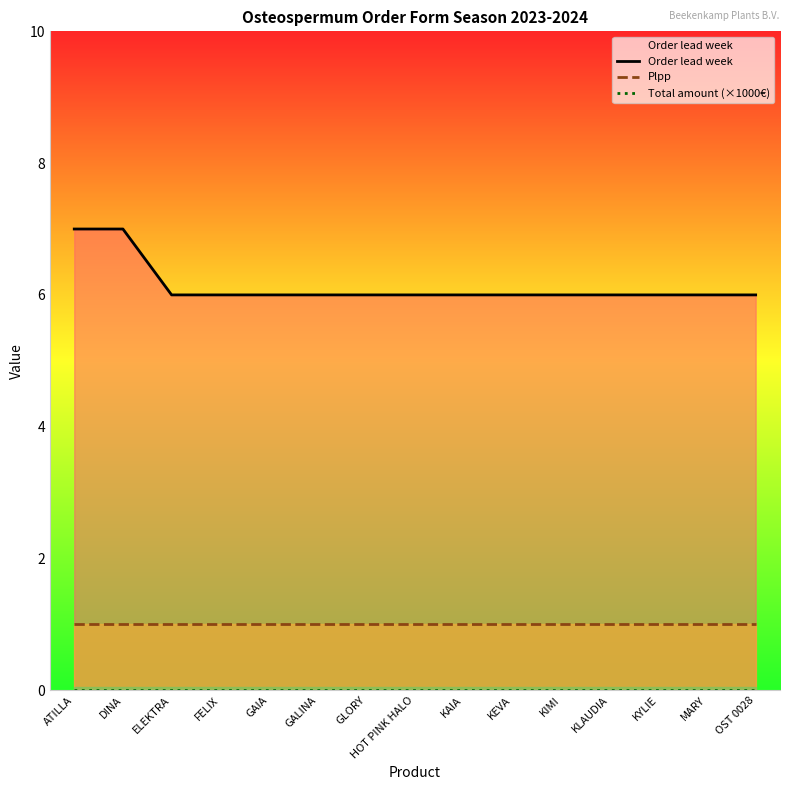

Which series has the largest range (max minus min)?

Order lead week